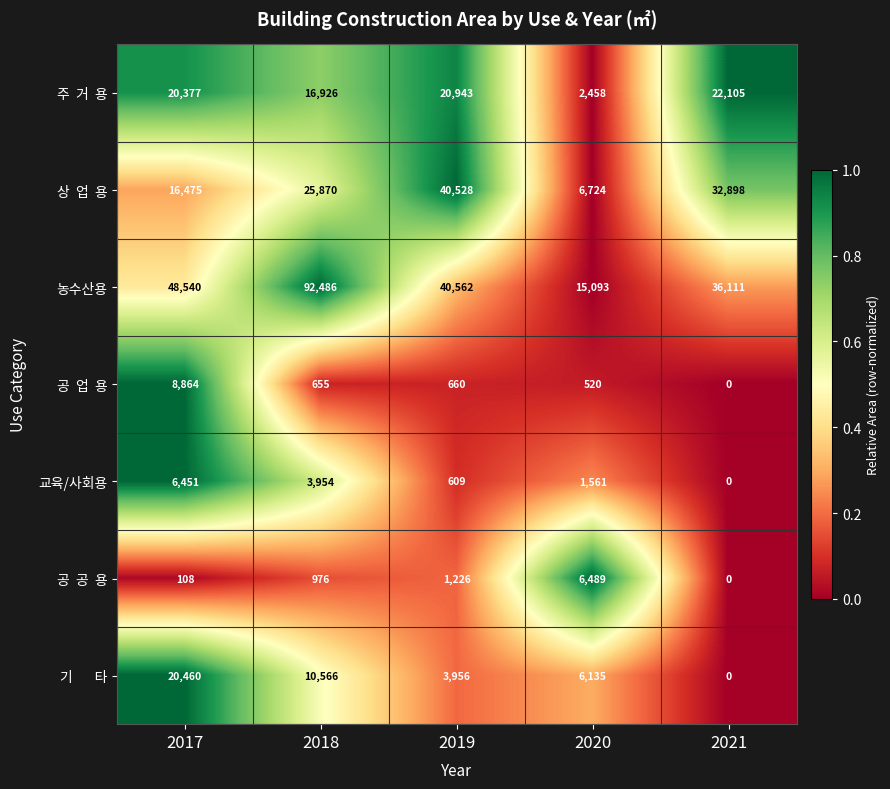

How many series are shown in this chart?

7